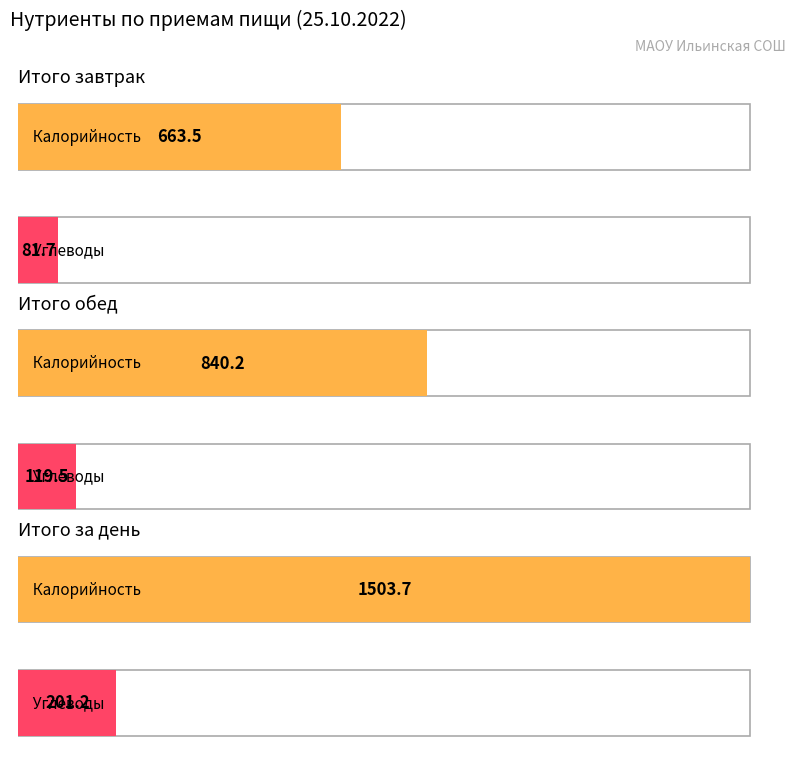

At how many categories does at least one series exceed 310?

3